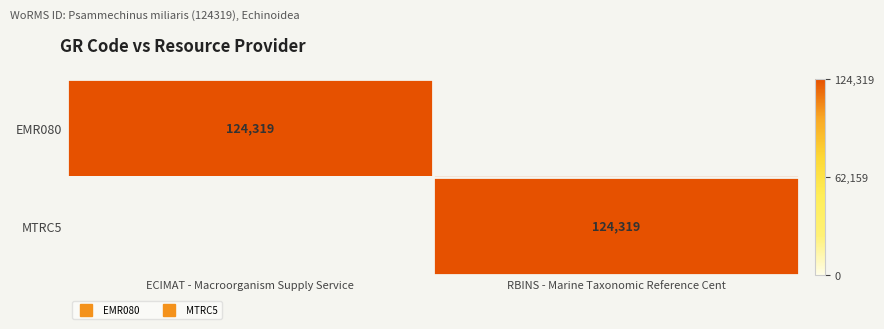

What is the maximum value for MTRC5?

124319